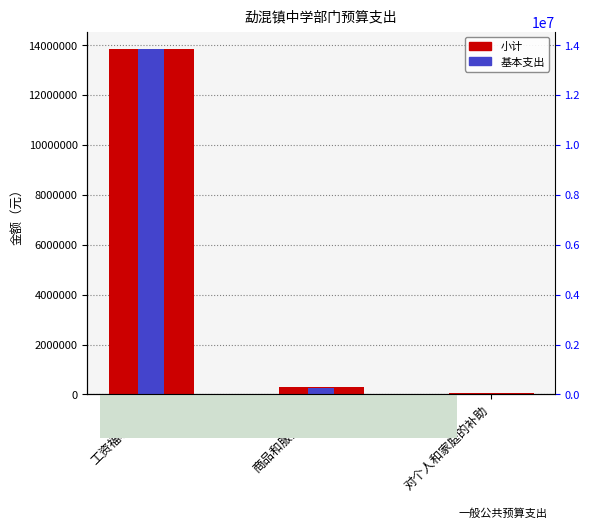

What are all the series names shown in the legend?

小计, 基本支出